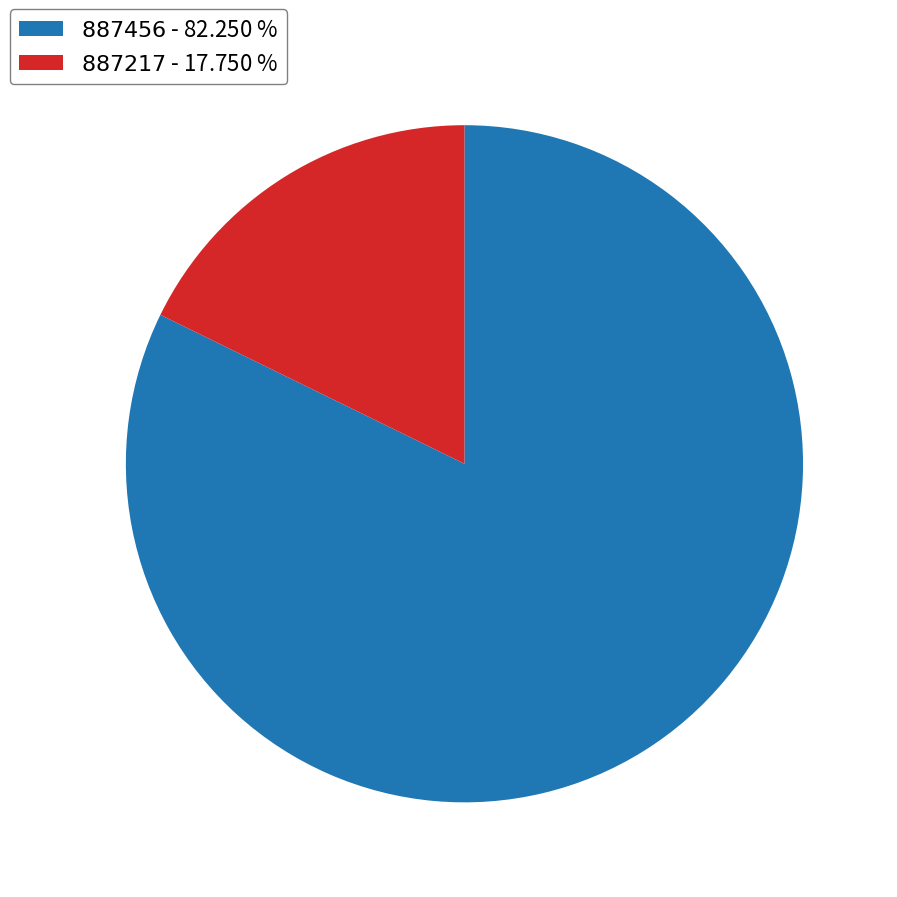

How many slices are in this pie chart?

2